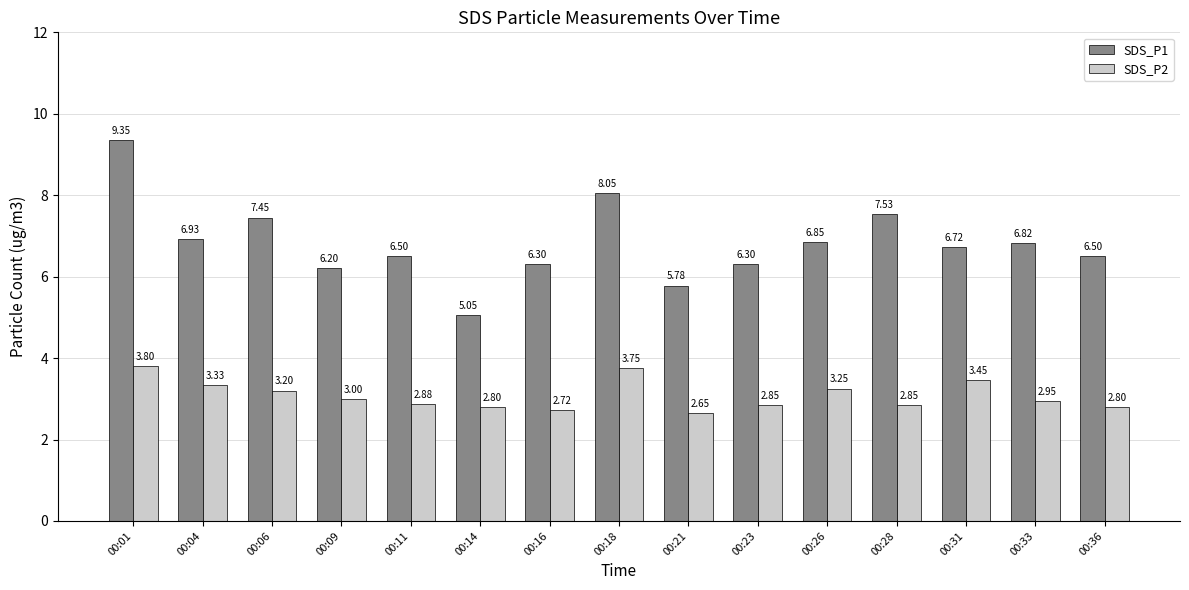

At which category is the sum across all series the highest?

00:01